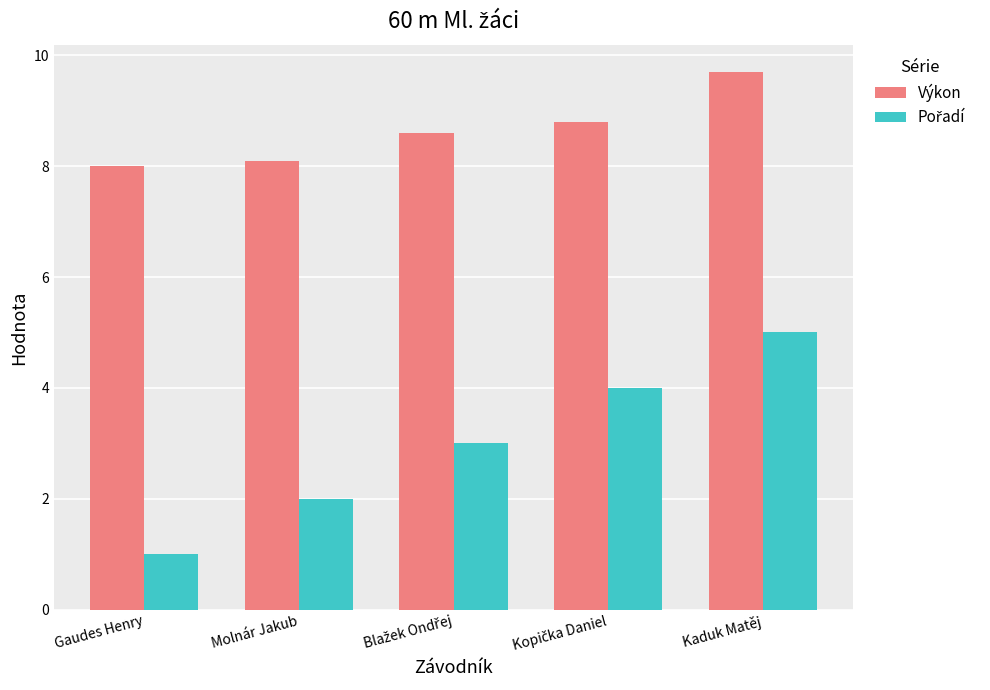

The Výkon series shows 10.7 at Molnár Jakub. True or false?

False